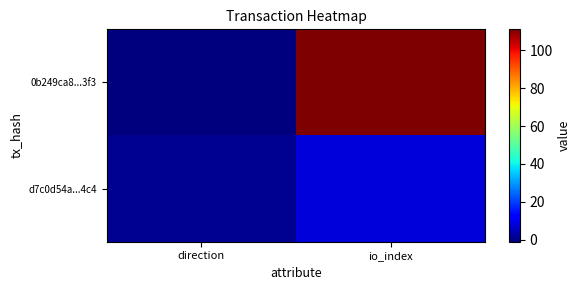

Reading right to left, what are all the values shown in this chart?

0b249ca8...3f3: io_index=111	direction=-1
d7c0d54a...4c4: io_index=8	direction=1